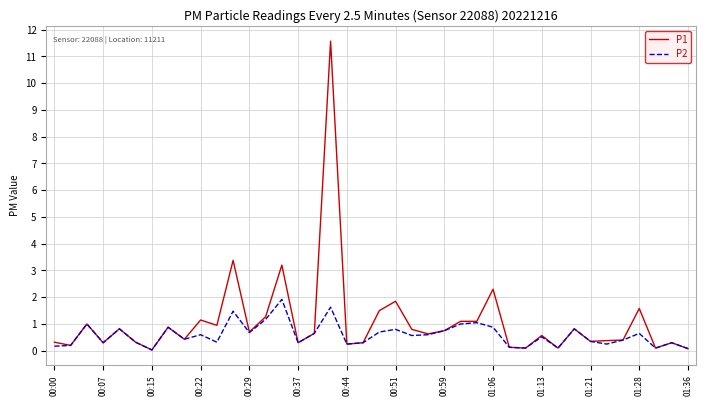

What is the greatest value displayed?

11.6